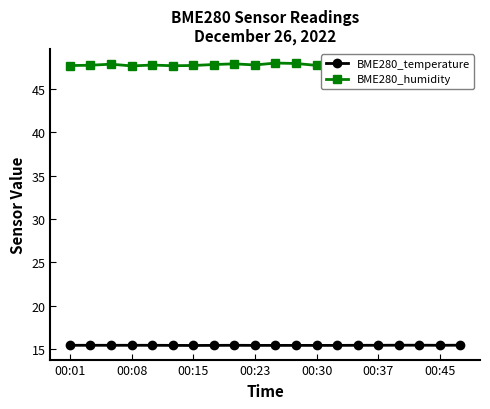

What is the average value of the BME280_temperature series?

15.4